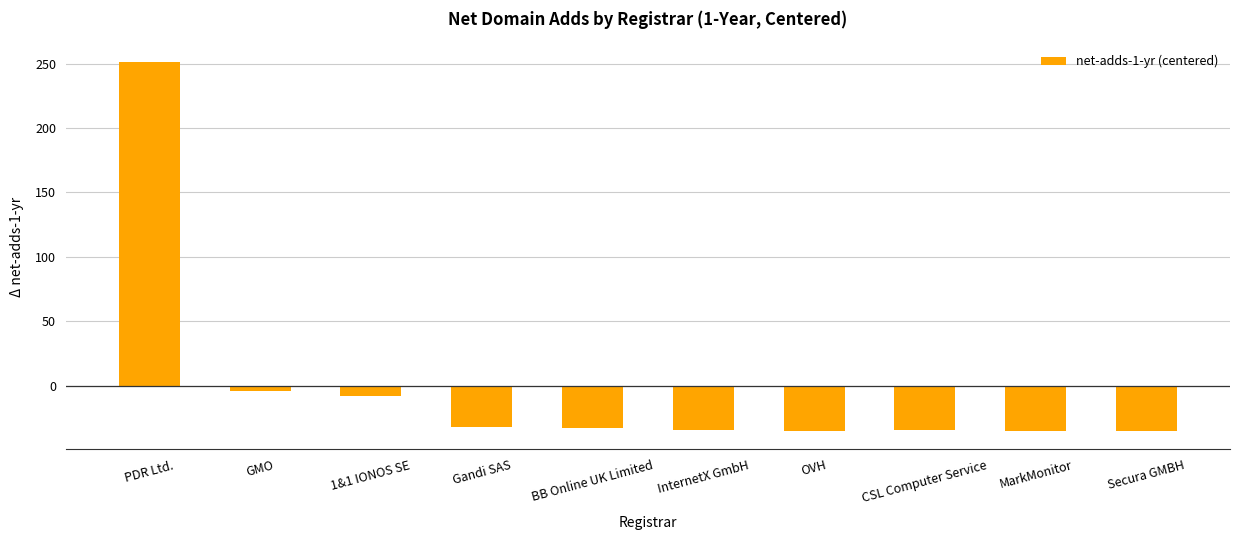

Which category has the highest value across all series?

PDR Ltd.